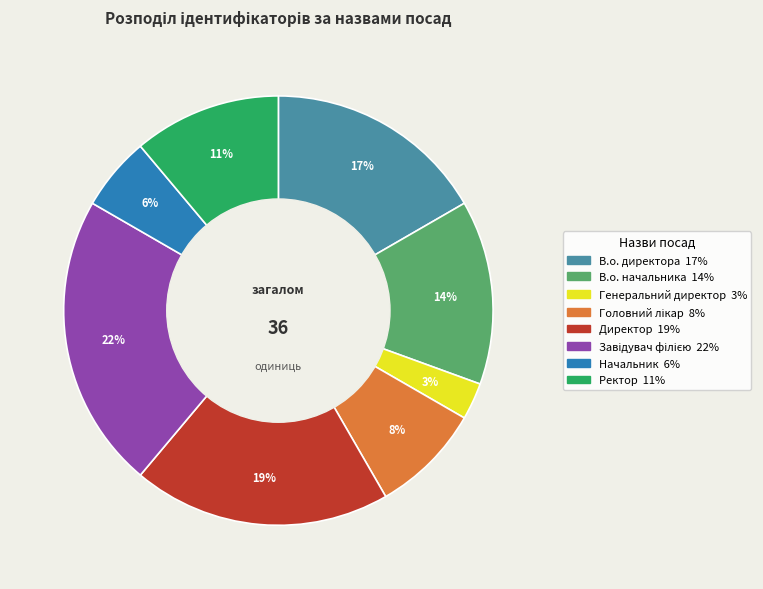

What is the smallest slice in the pie chart?

Генеральний директор